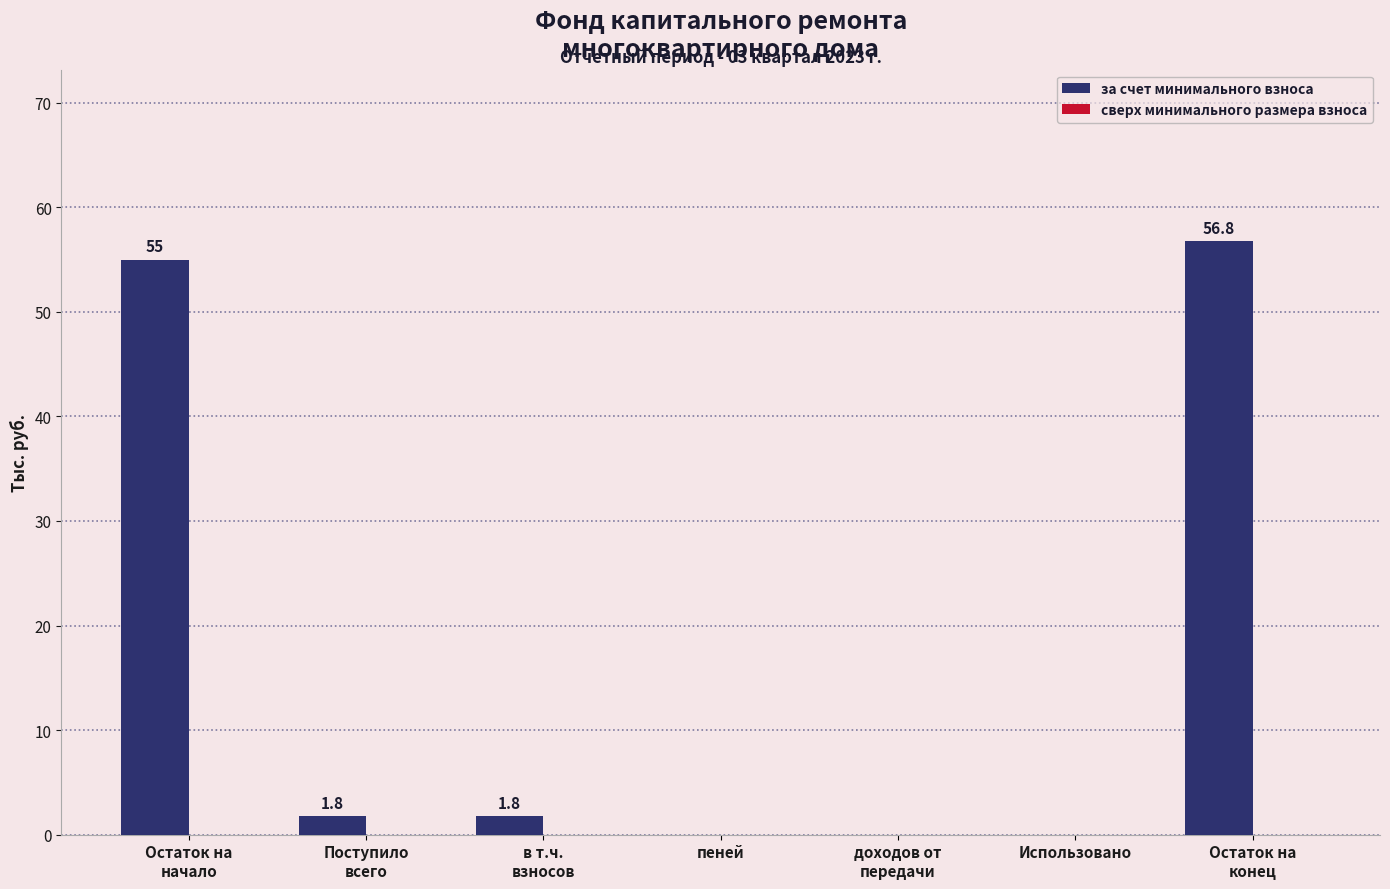

What is the greatest value displayed?

56.8